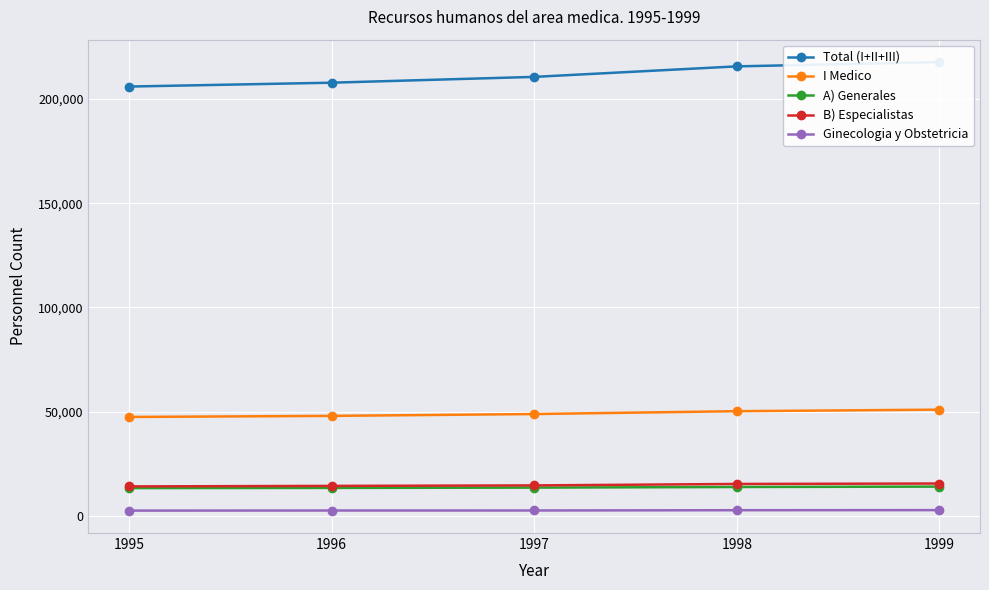

True or false: B) Especialistas and Total (I+II+III) cross at least once.

False